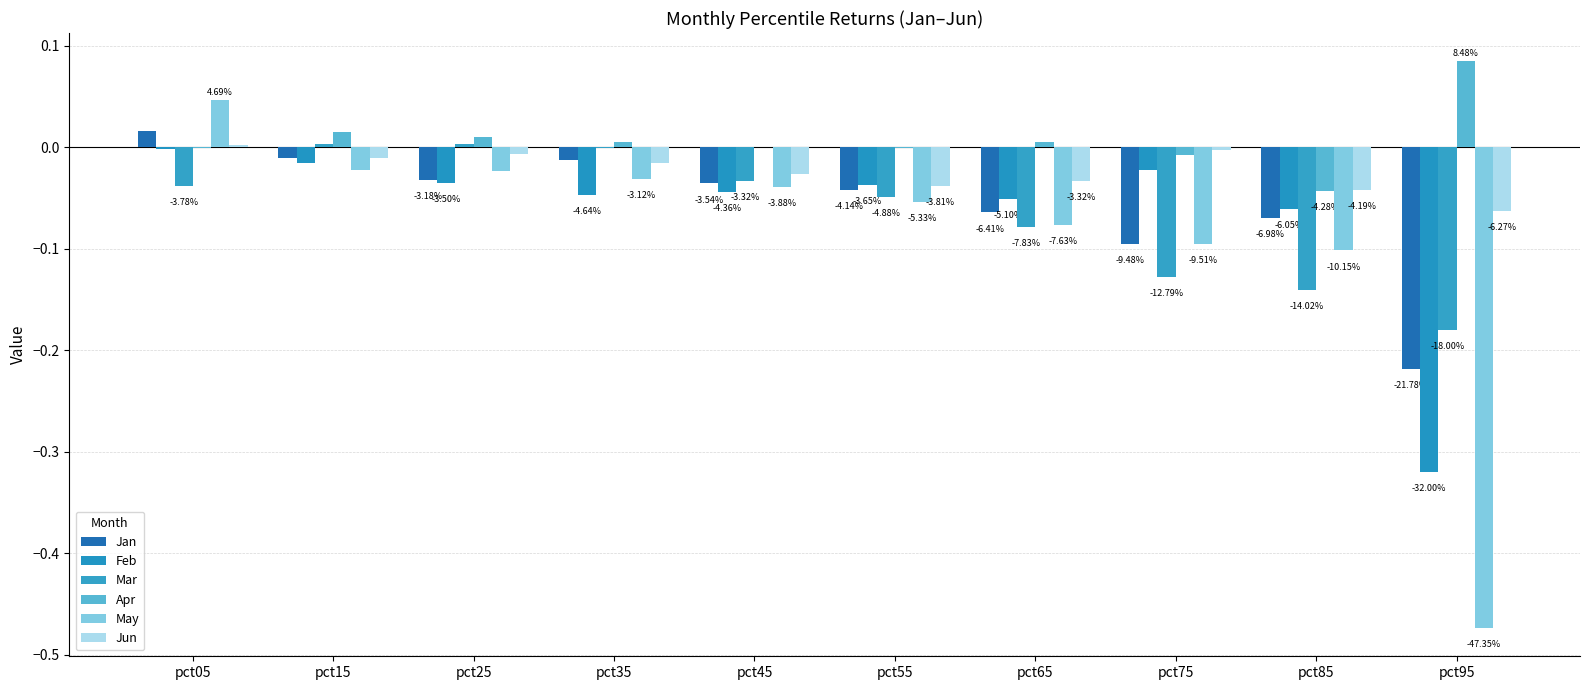

Where is May nearest to the value 0?

pct15